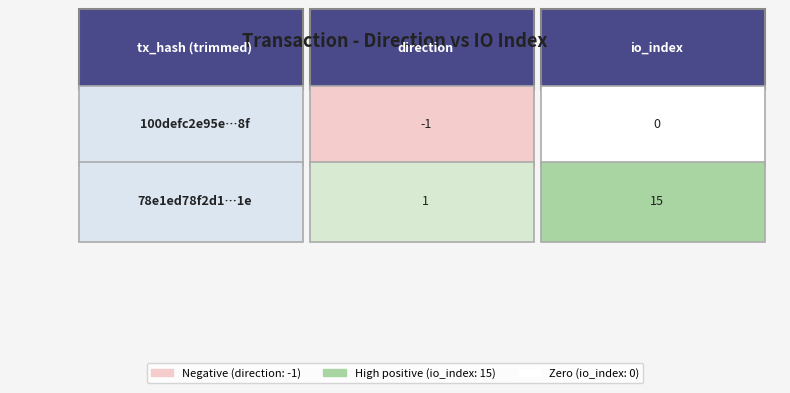

What is the spread (max minus min) of values at 0?

2